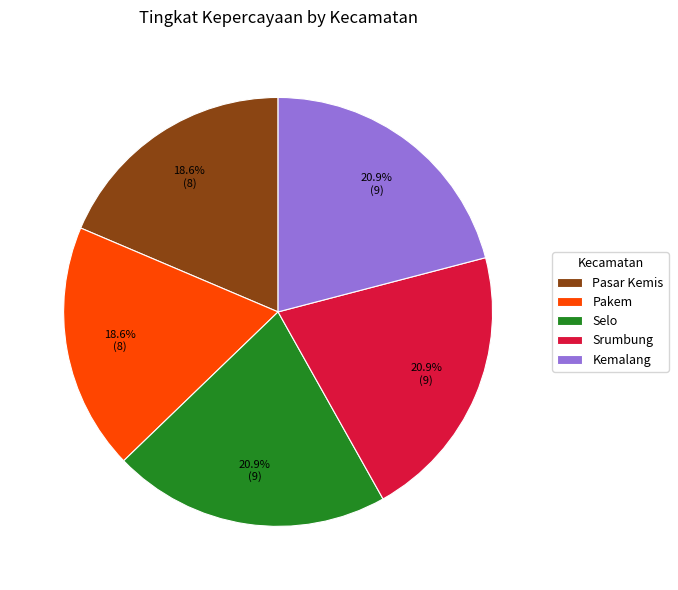

The Selo slice represents 34% of the pie. True or false?

False